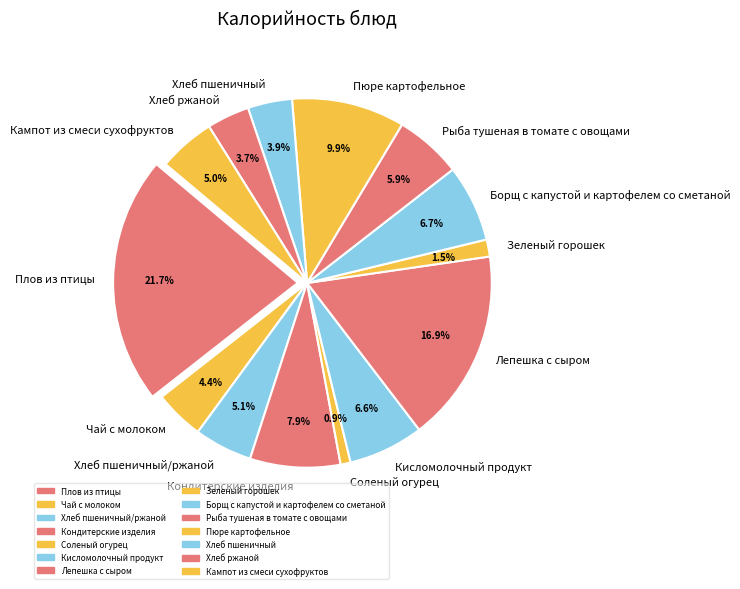

To the nearest percent, what is the average slice percentage?

7%